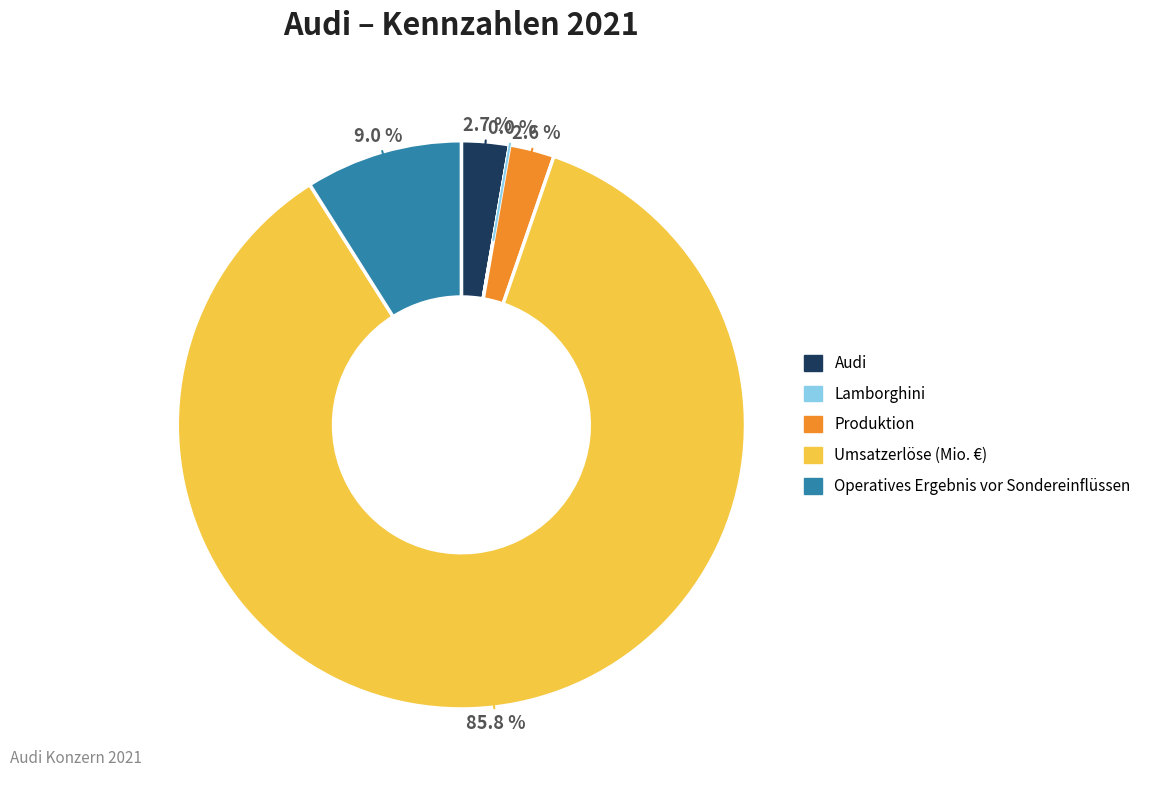

Between Umsatzerlöse (Mio. €) and Produktion, which is larger?

Umsatzerlöse (Mio. €)